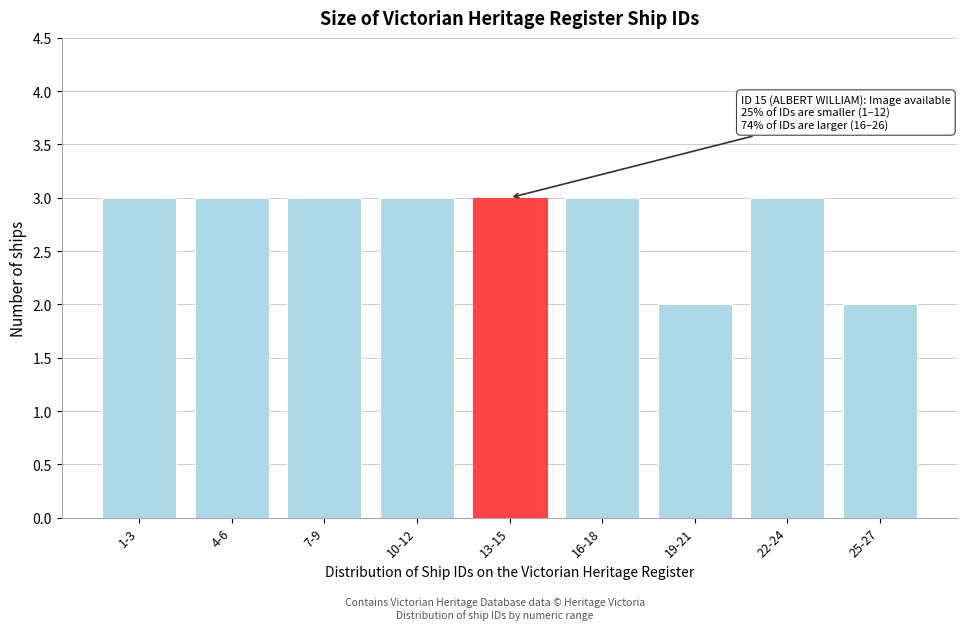

Reading right to left, extract all data points from this chart.

25-27=2	22-24=3	19-21=2	16-18=3	13-15=3	10-12=3	7-9=3	4-6=3	1-3=3